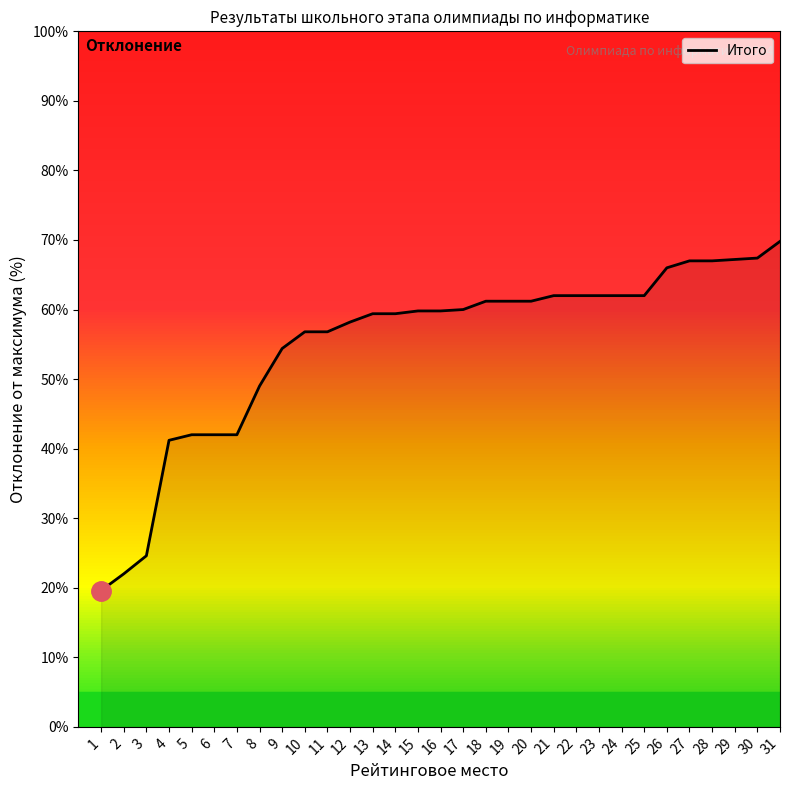

What is the change in value from 3 to 21?

+37.4